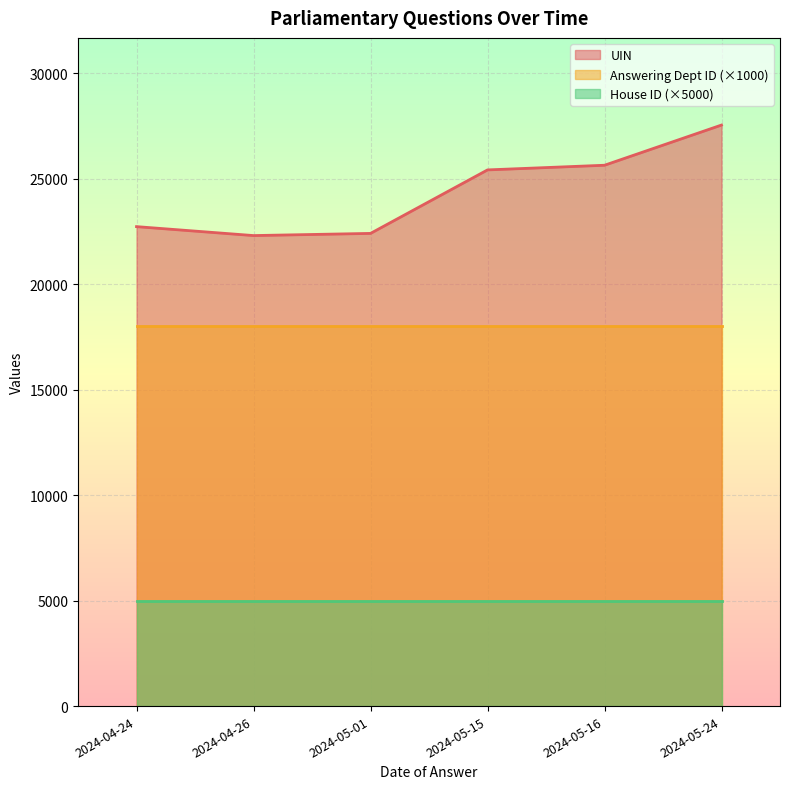

Which category has the lowest value across all series?

2024-05-24